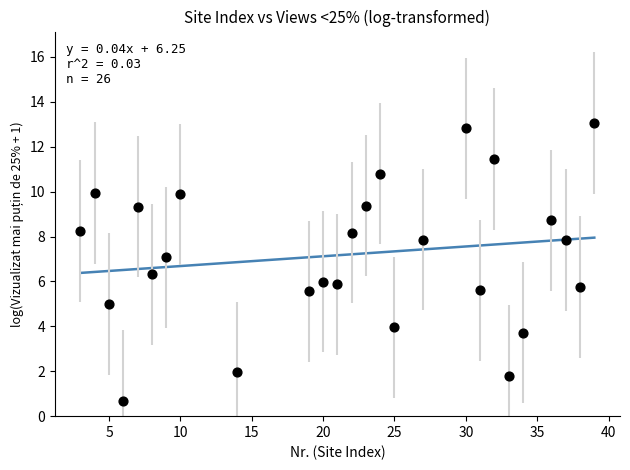

What is the range of X values (max minus min)?

36.0